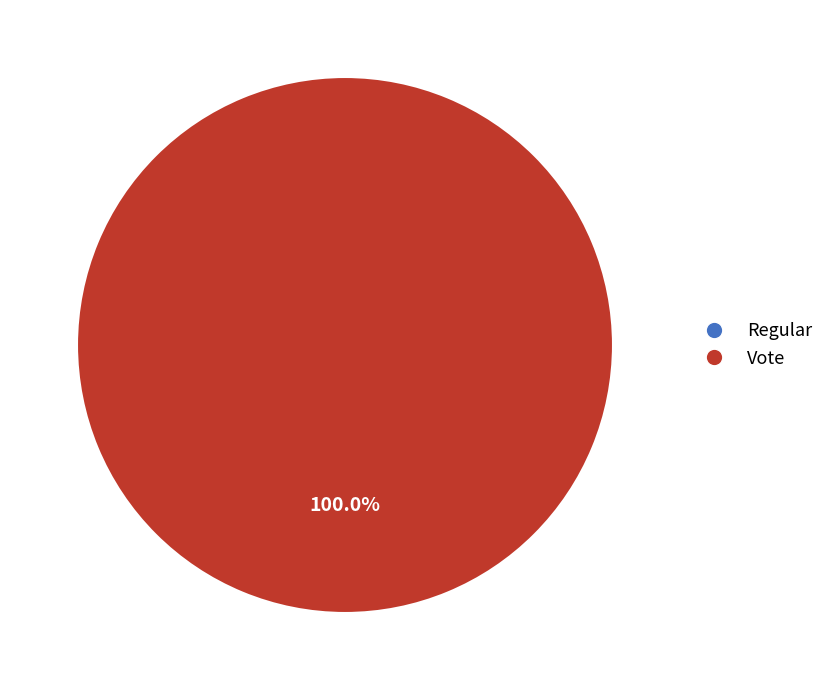

Is Regular the majority of the pie?

No